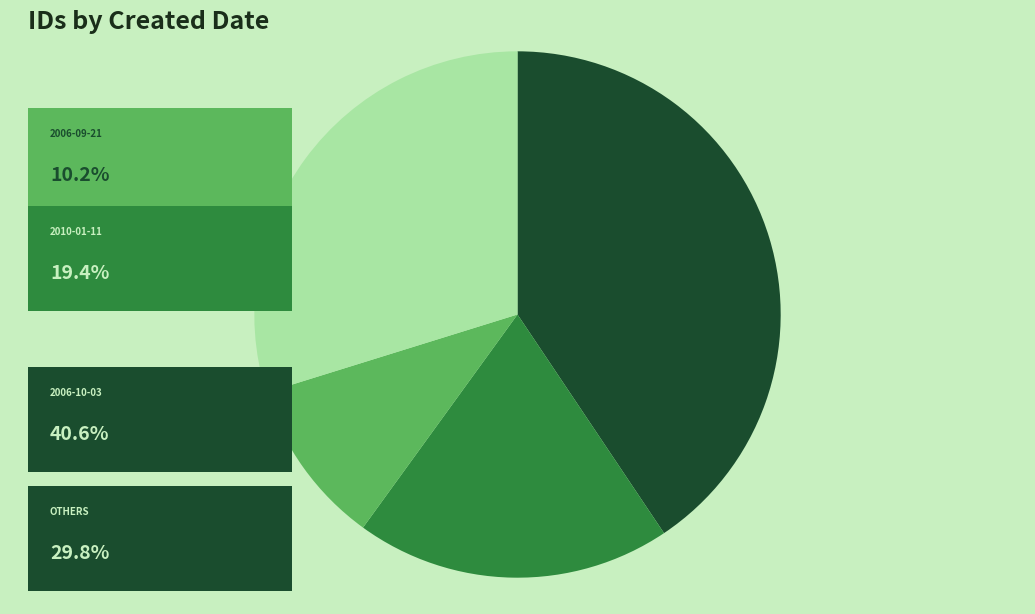

Count the number of slices in the pie.

4